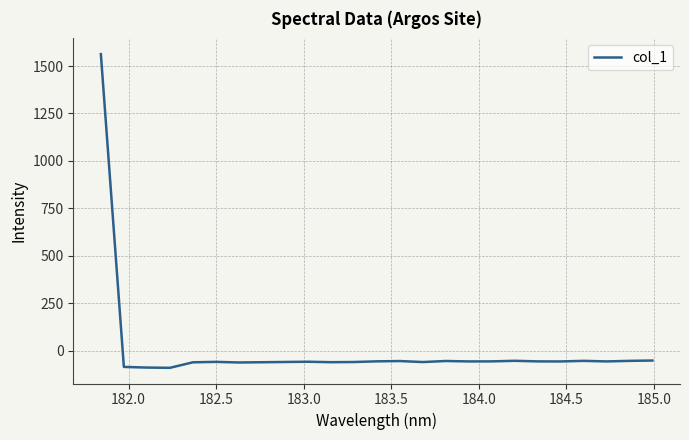

What is the difference between the maximum and minimum values?

1653.8